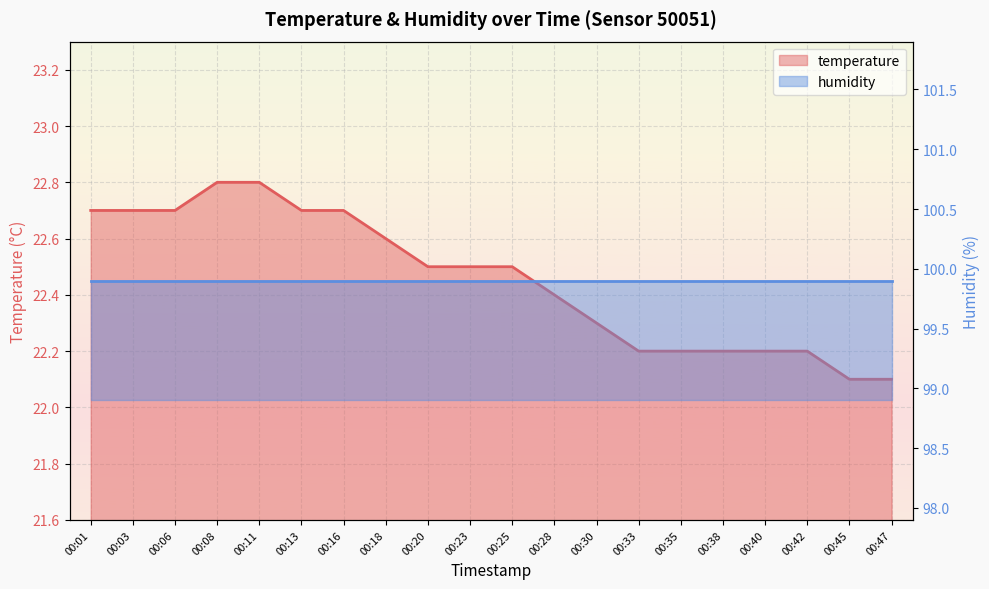

The chart shows a value of 5.5 at 00:06. True or false?

False